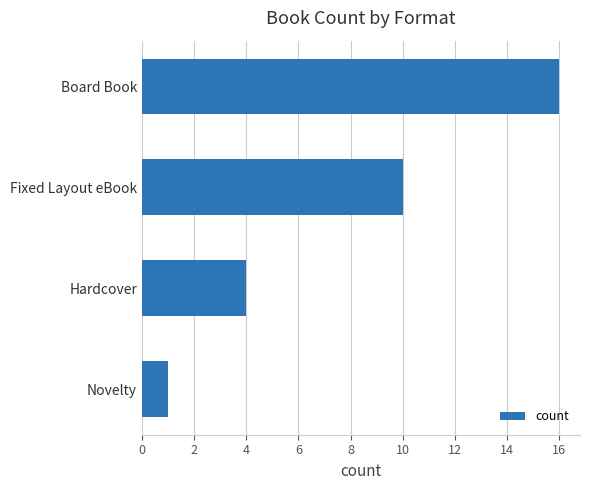

What is the difference between the maximum and second lowest values?

12